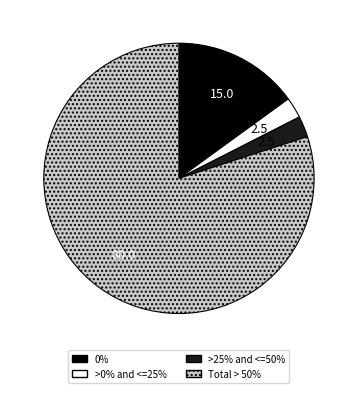

How many segments does this pie chart have?

4